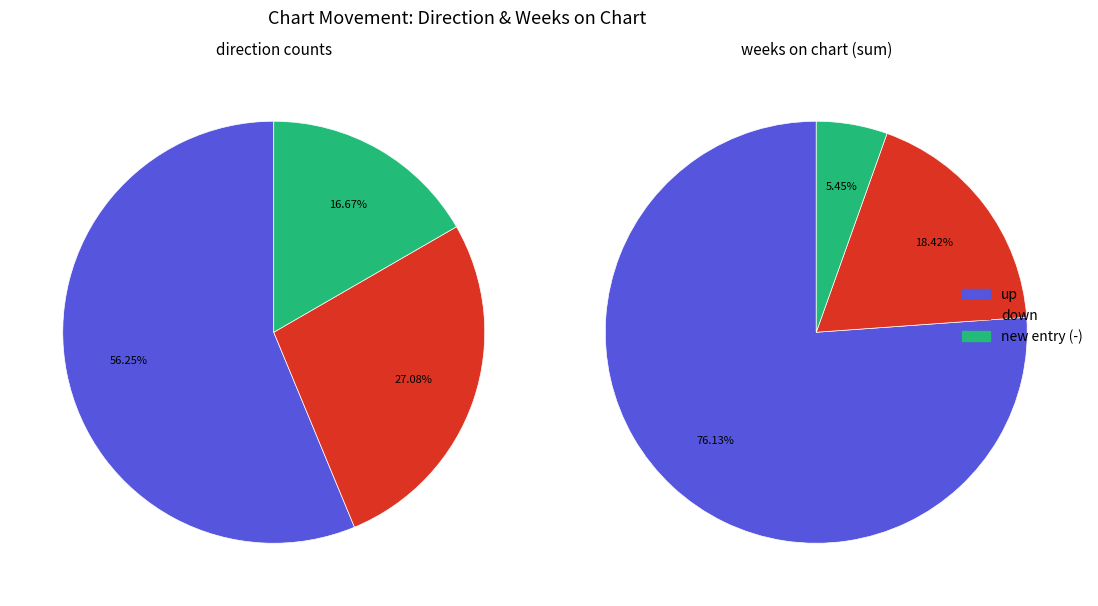

The down slice represents 15% of the pie. True or false?

False